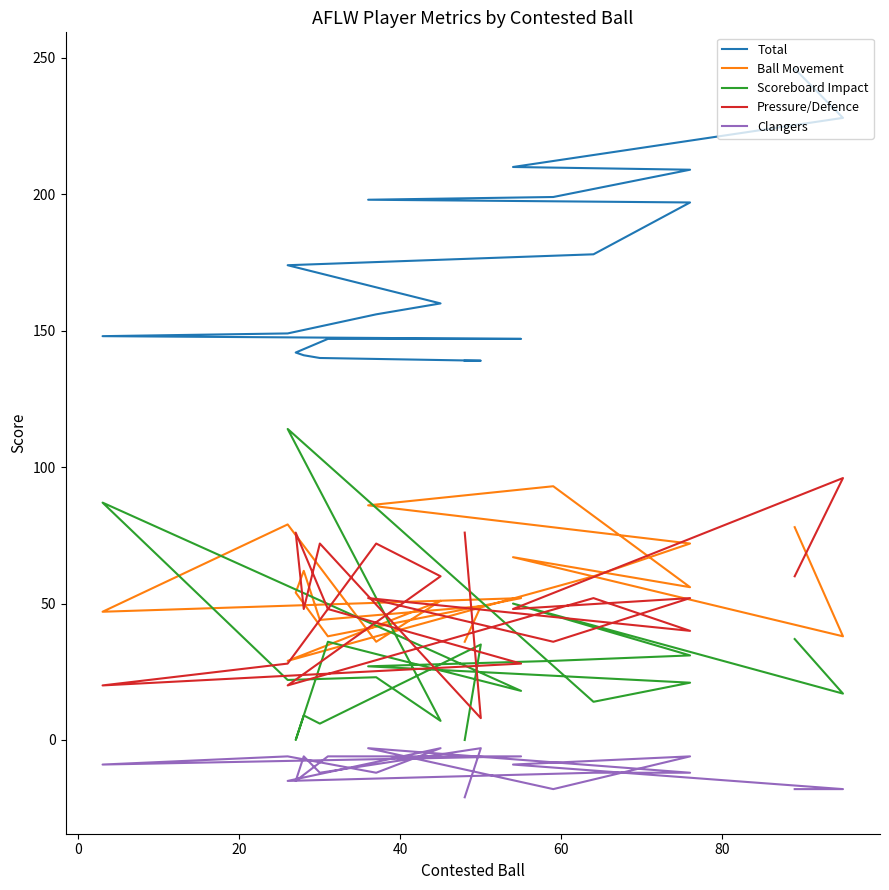

What is the sum of all Scoreboard Impact values?

583